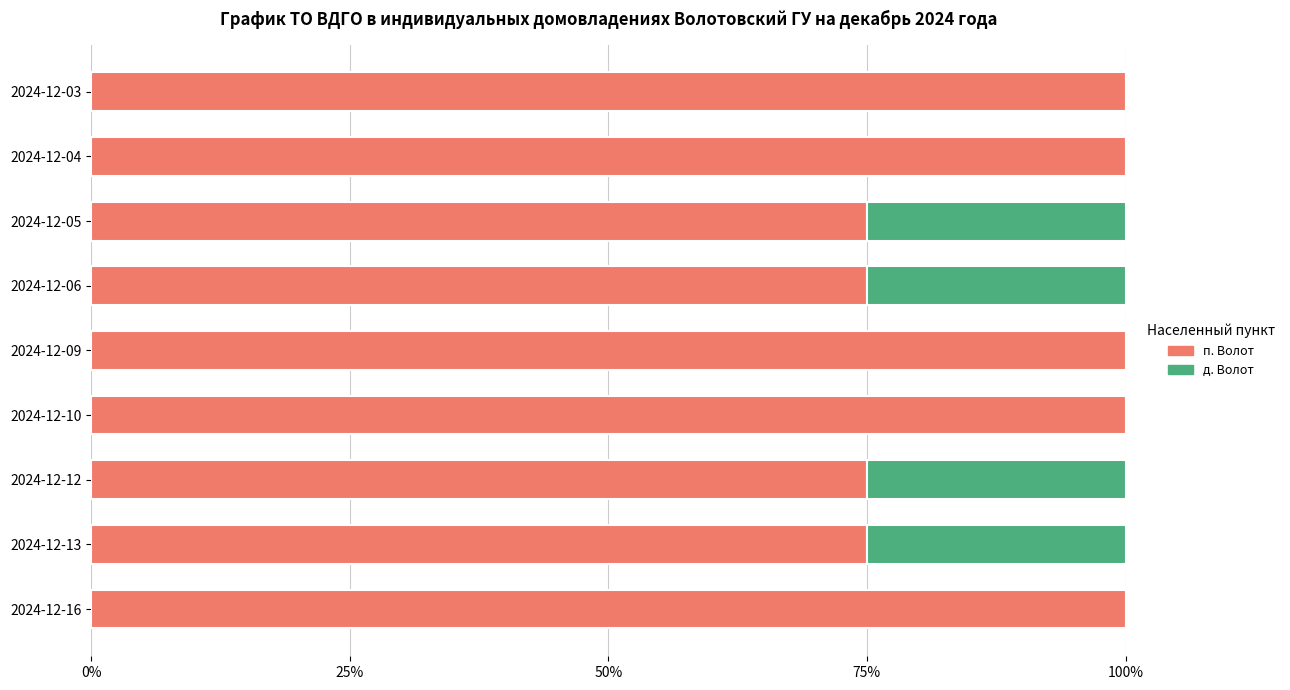

Count the п. Волот values in the range 75 to 100.

9